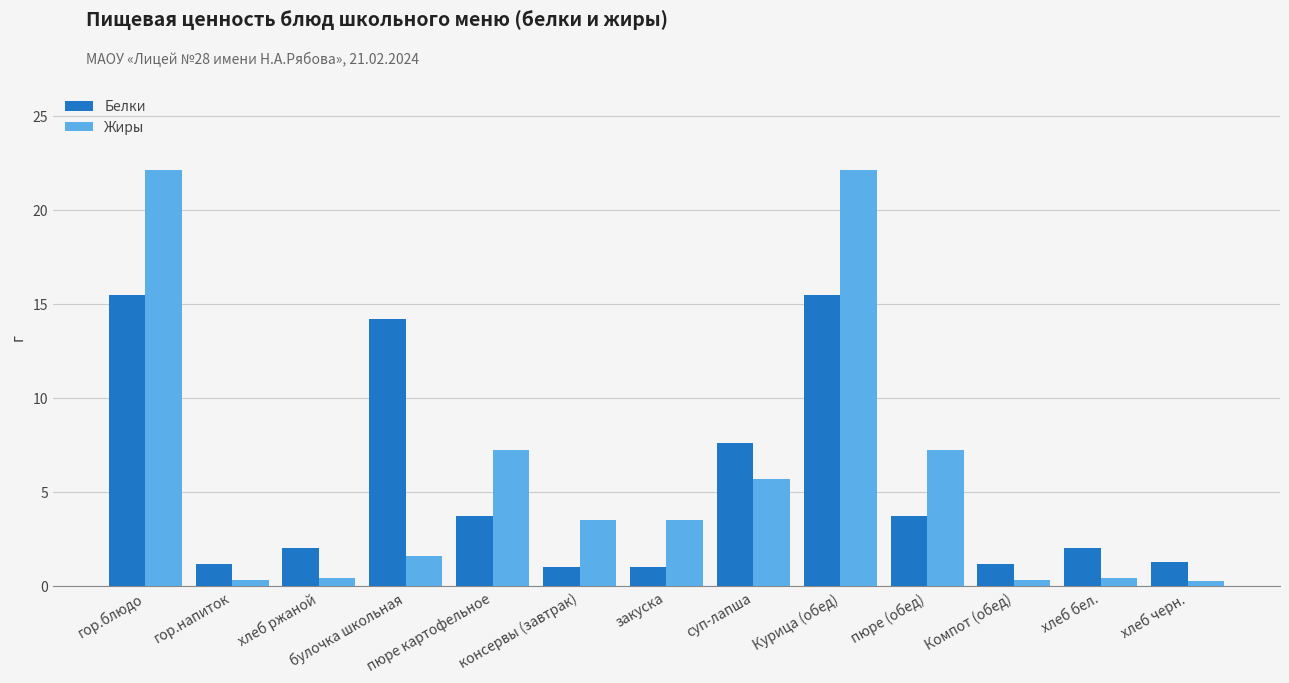

Are the bars grouped side by side (vs. stacked)?

Yes